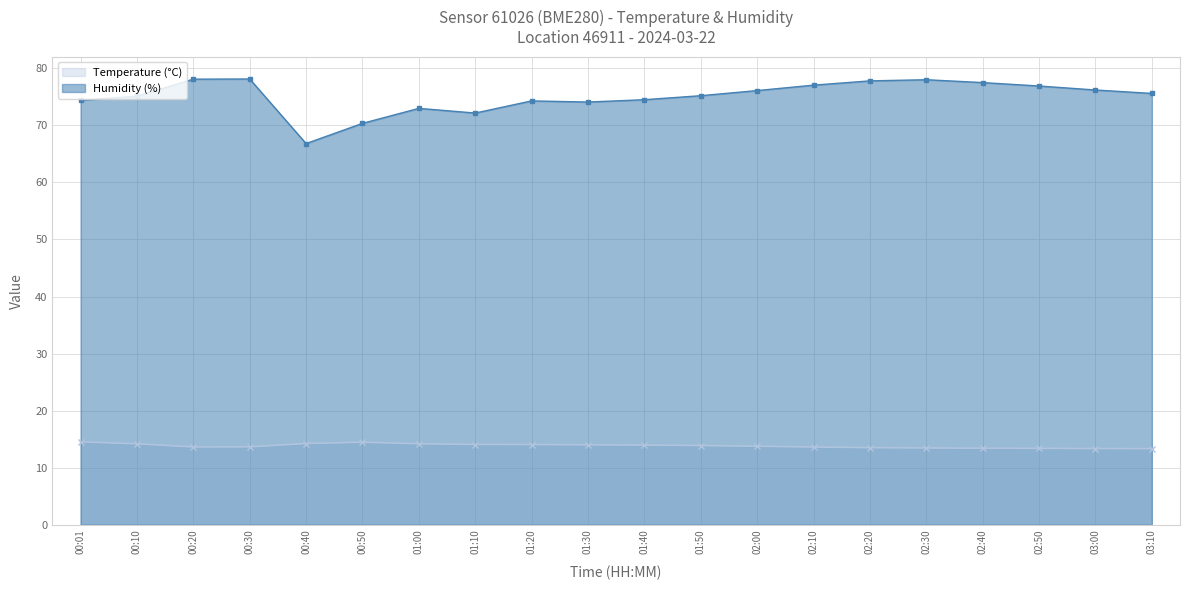

True or false: Temperature (°C) and Humidity (%) cross at least once.

False